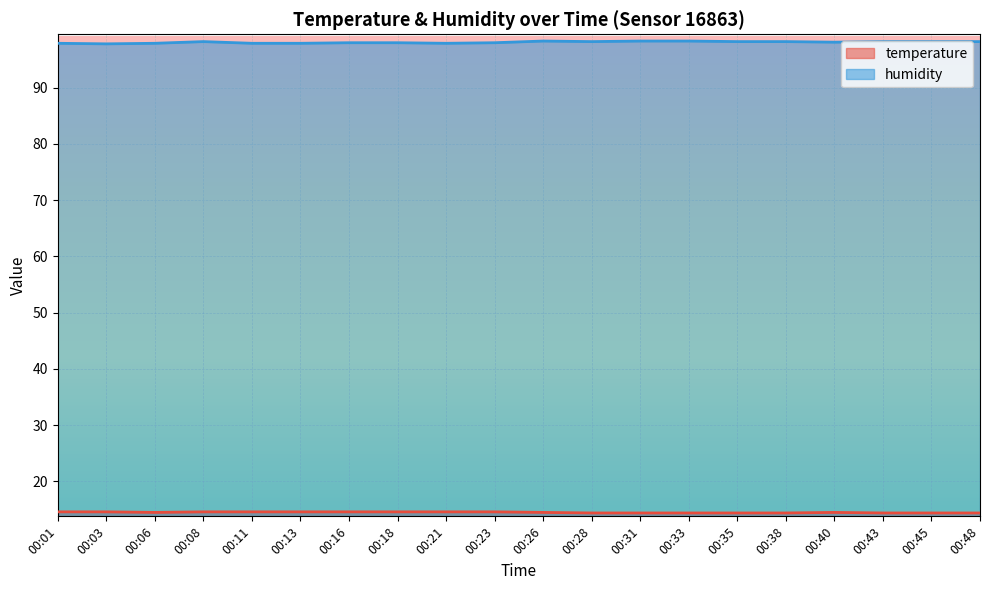

What is the sum of the humidity values at 00:31 and 00:21?

196.2